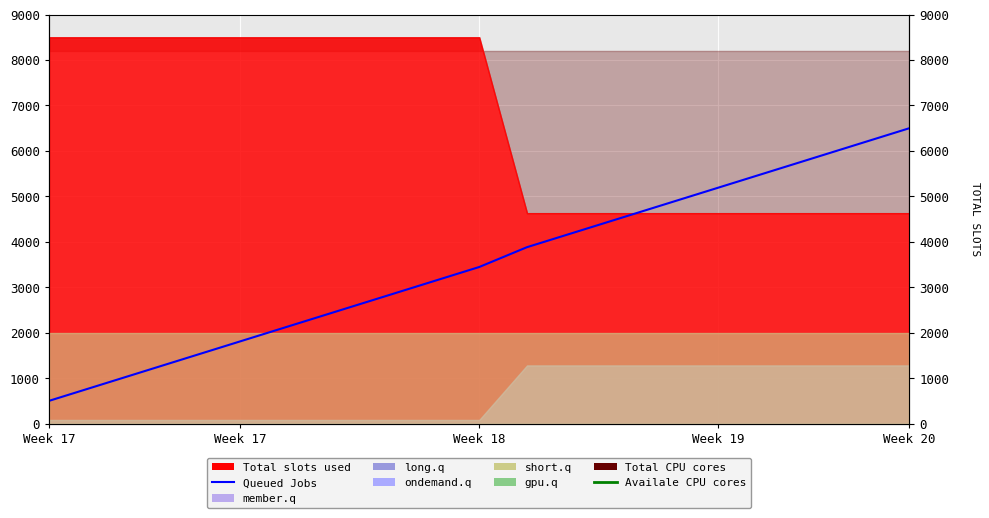

What is the highest value of the Availale CPU cores series?

14600.0